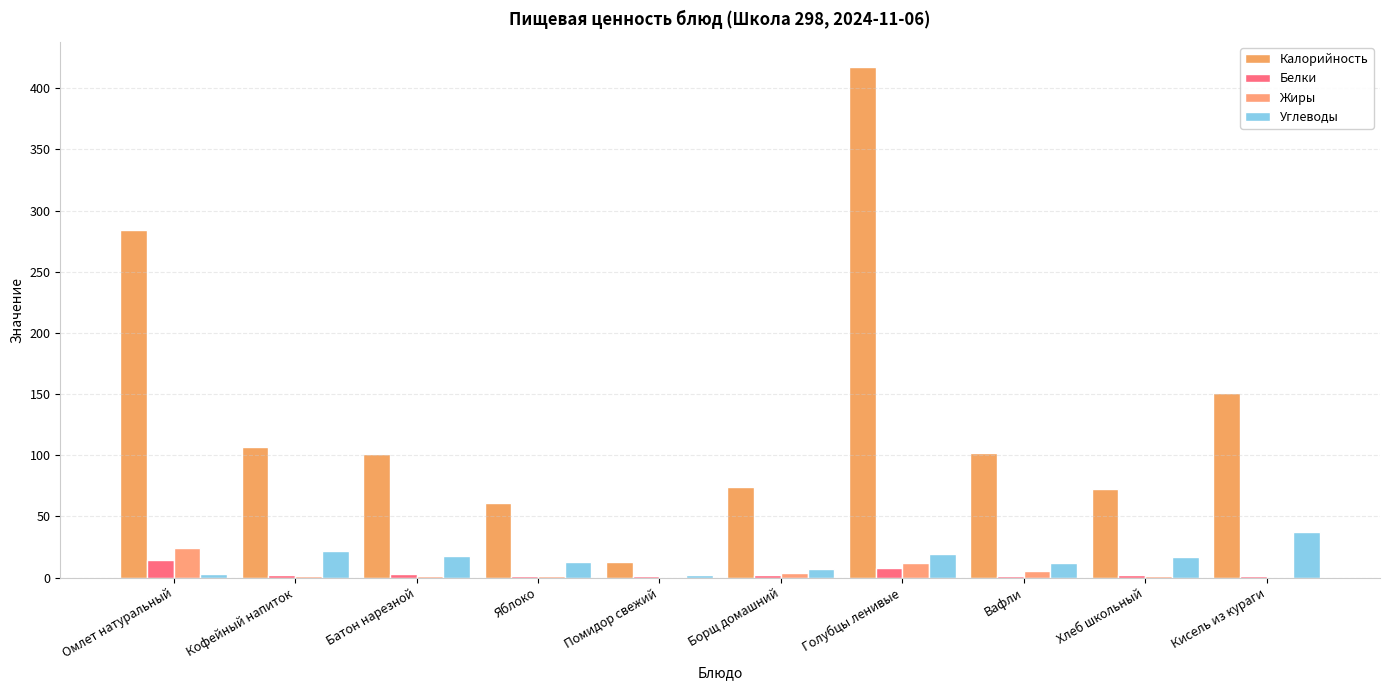

What is the label of the 8th bar from the right?

Батон нарезной